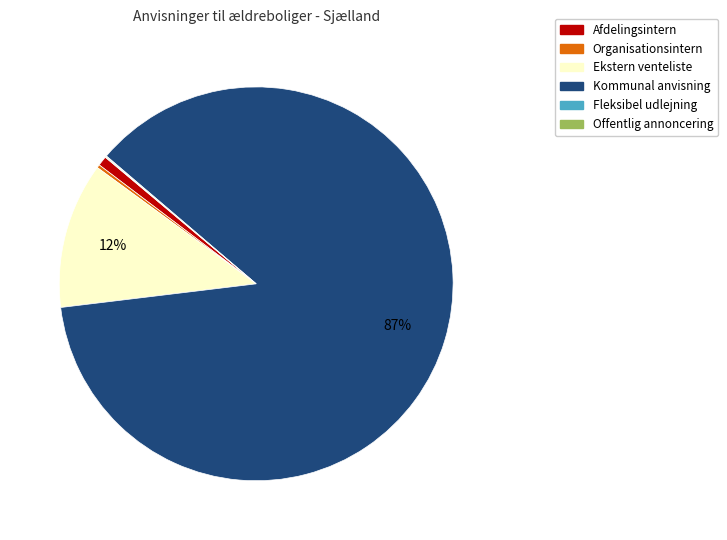

The Kommunal anvisning slice represents 87% of the pie. True or false?

True